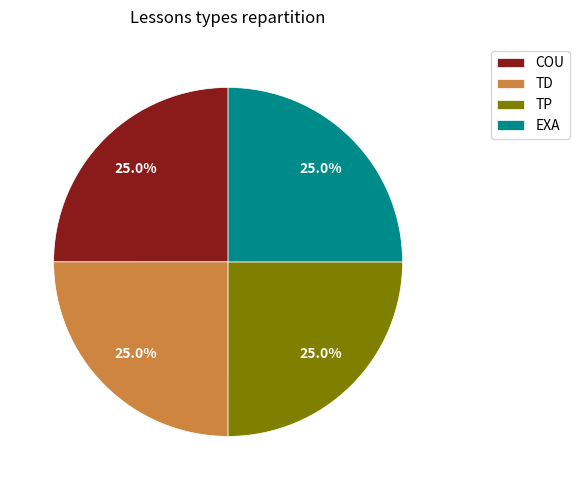

Approximately how many times larger is the value at TD compared to TP?

1.0